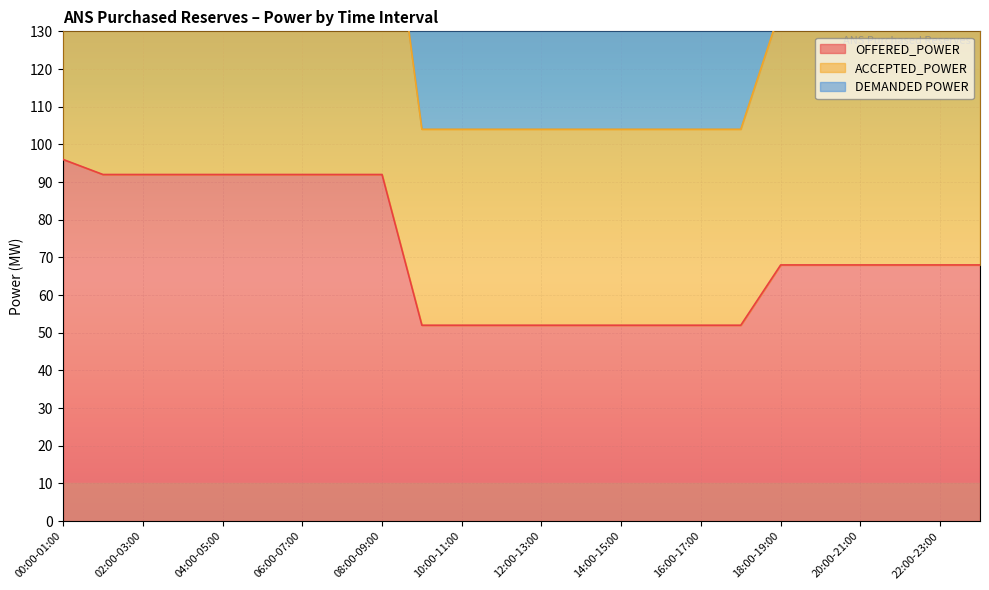

At which label is ACCEPTED_POWER closest to 74?

18:00-19:00